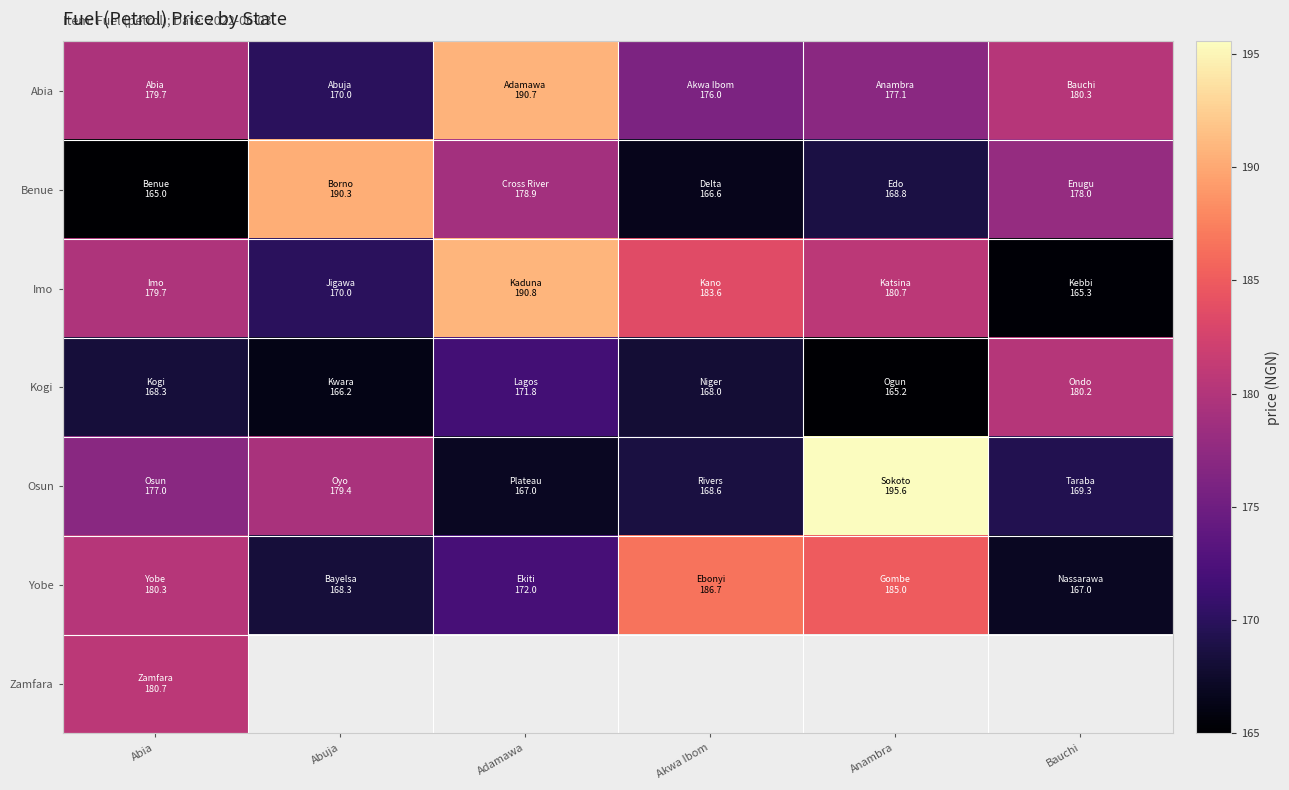

What is the spread (max minus min) of values at Bauchi?

15.0